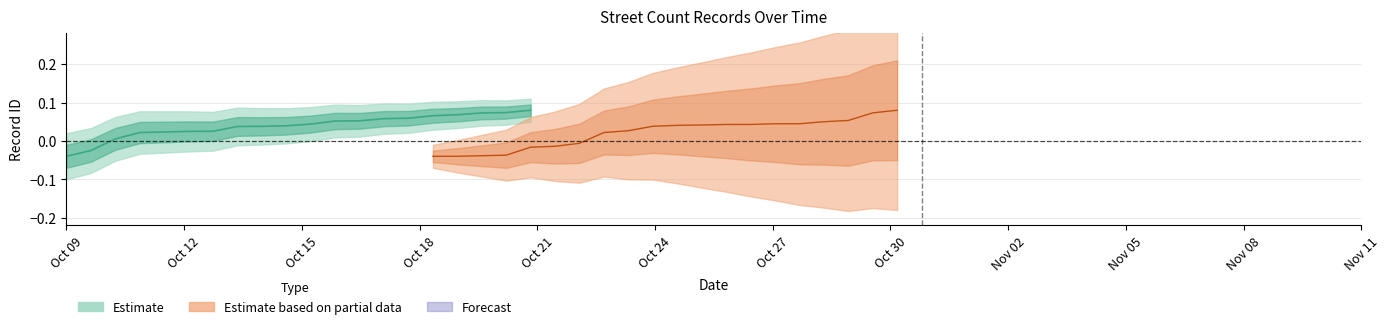

True or false: Estimate and Estimate based on partial data cross at least once.

False